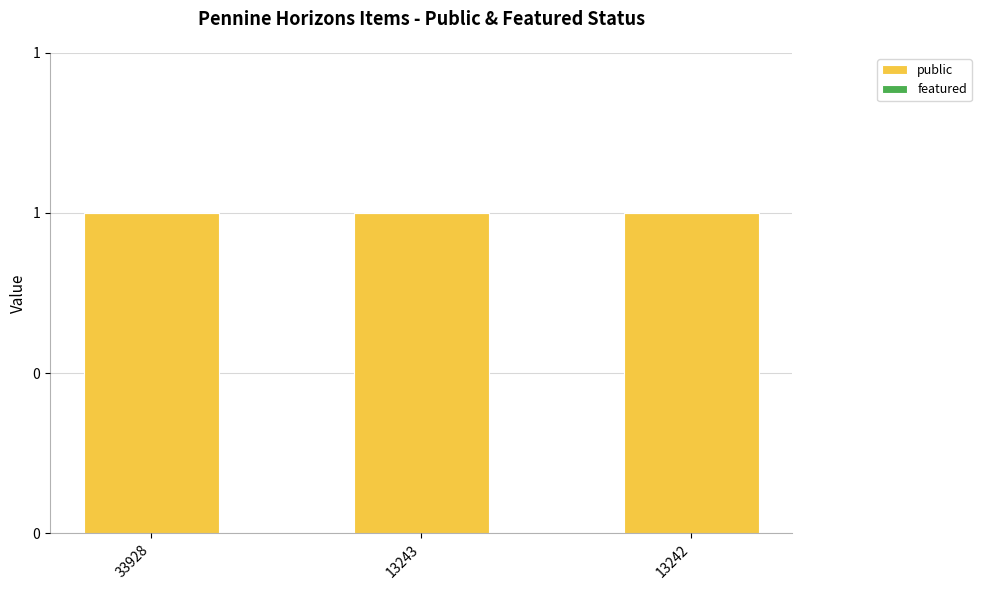

Reading right to left, what are all the values shown in this chart?

public: 1	1	1
featured: 0	0	0